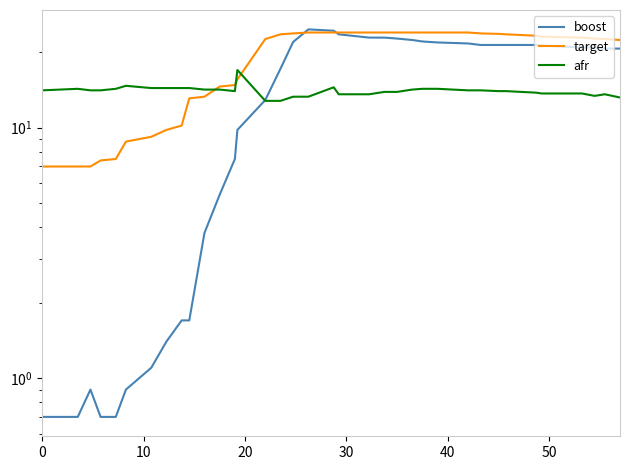

How many lines are shown in the chart?

3